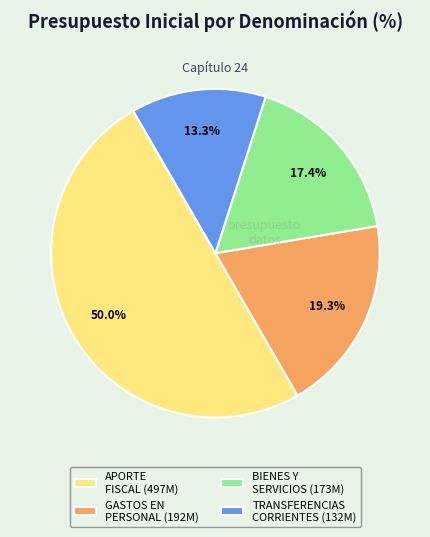

Does BIENES Y SERVICIOS (173M) represent more than half of the total?

No